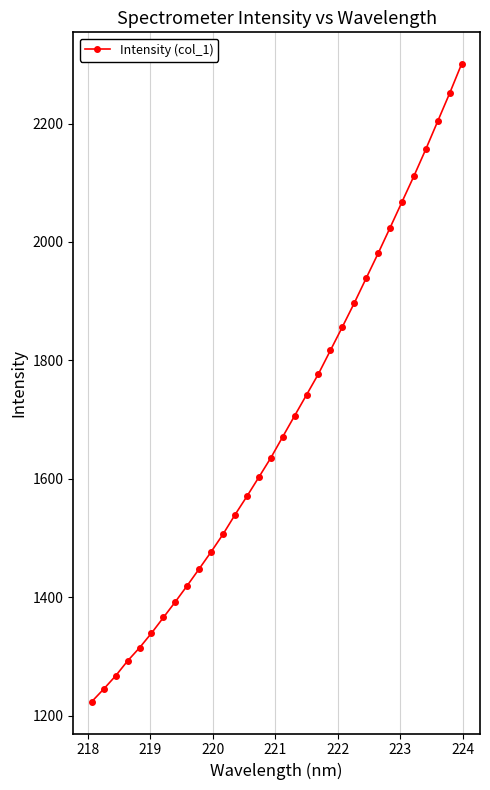

What is the value of the 18th point from the left?

1706.5